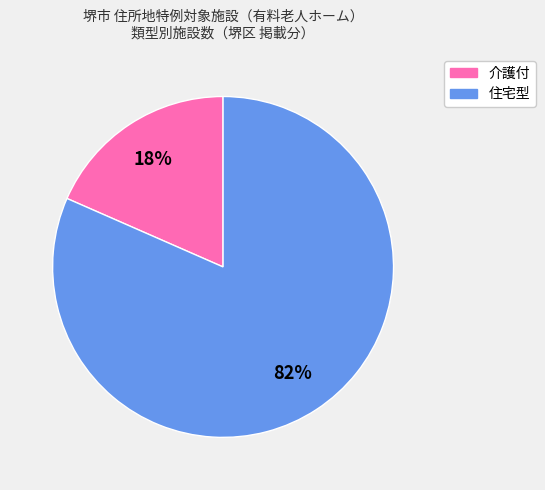

Do 住宅型 and 介護付 together represent more than half of the pie?

Yes